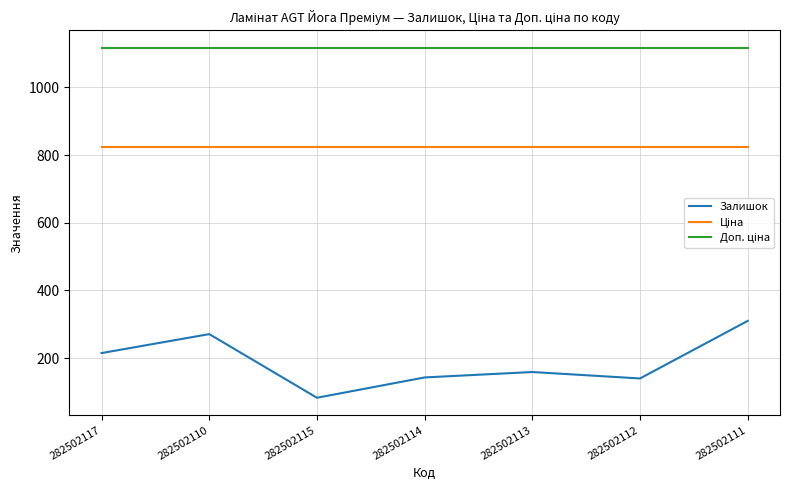

True or false: Залишок has more than 0 interior local peaks.

True